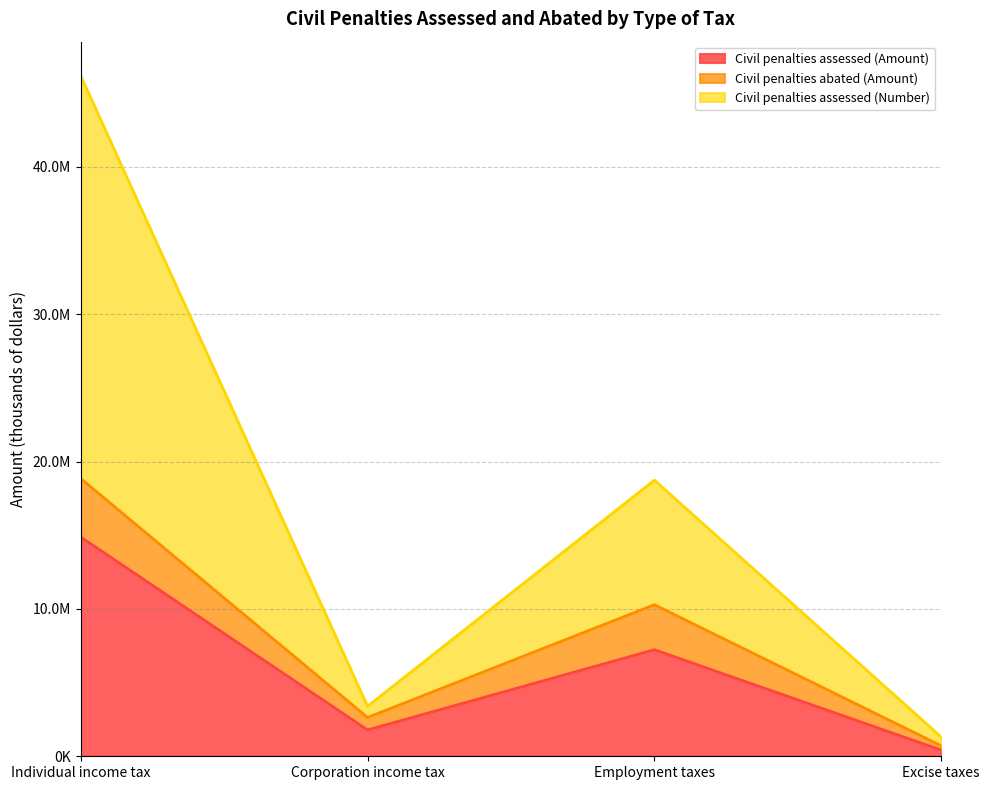

True or false: Civil penalties assessed (Amount) and Civil penalties assessed (Number) cross at least once.

False